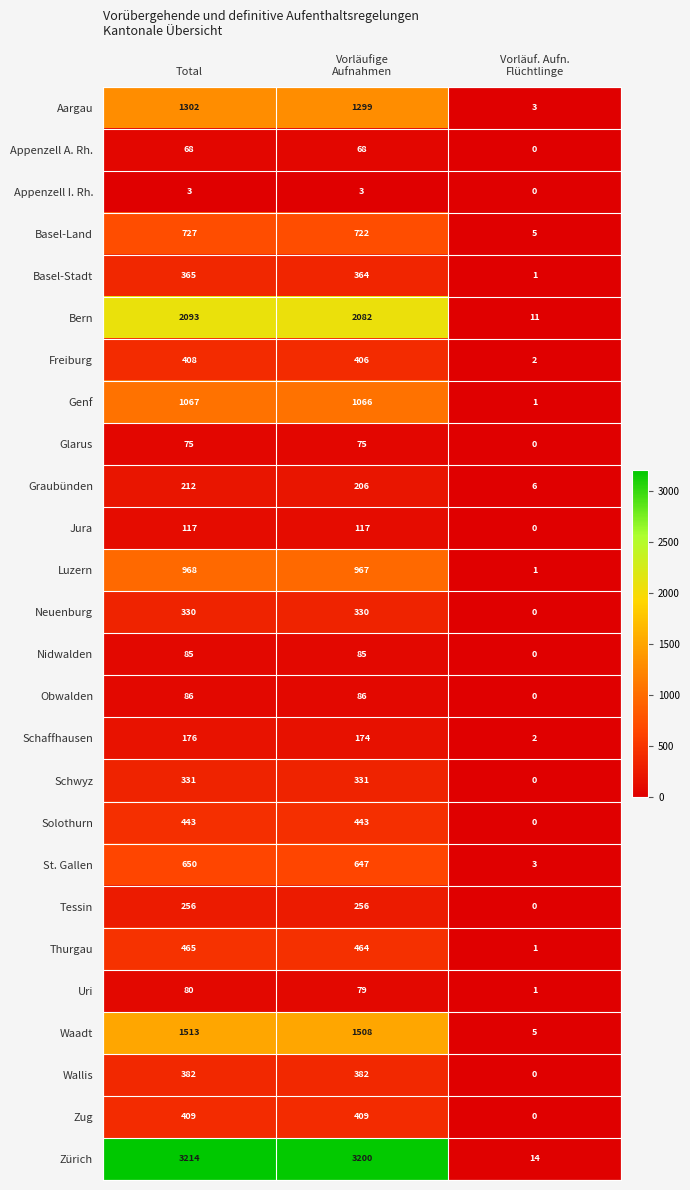

What is the greatest value displayed?

3214